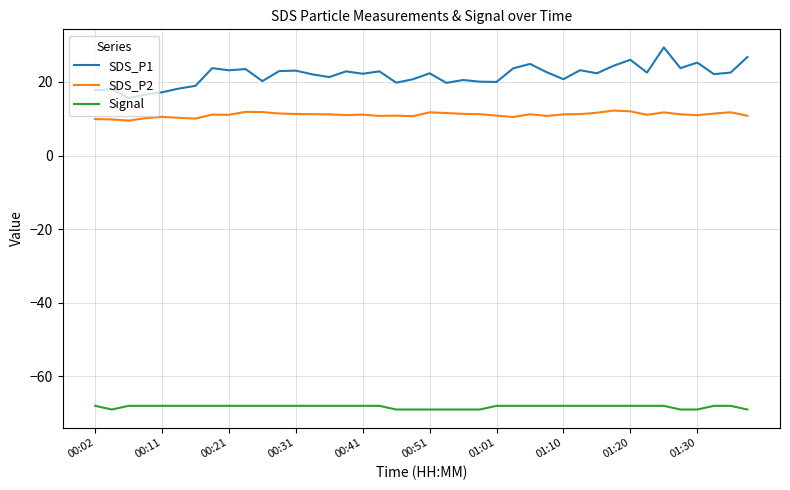

True or false: SDS_P2 and Signal intersect in this chart.

False